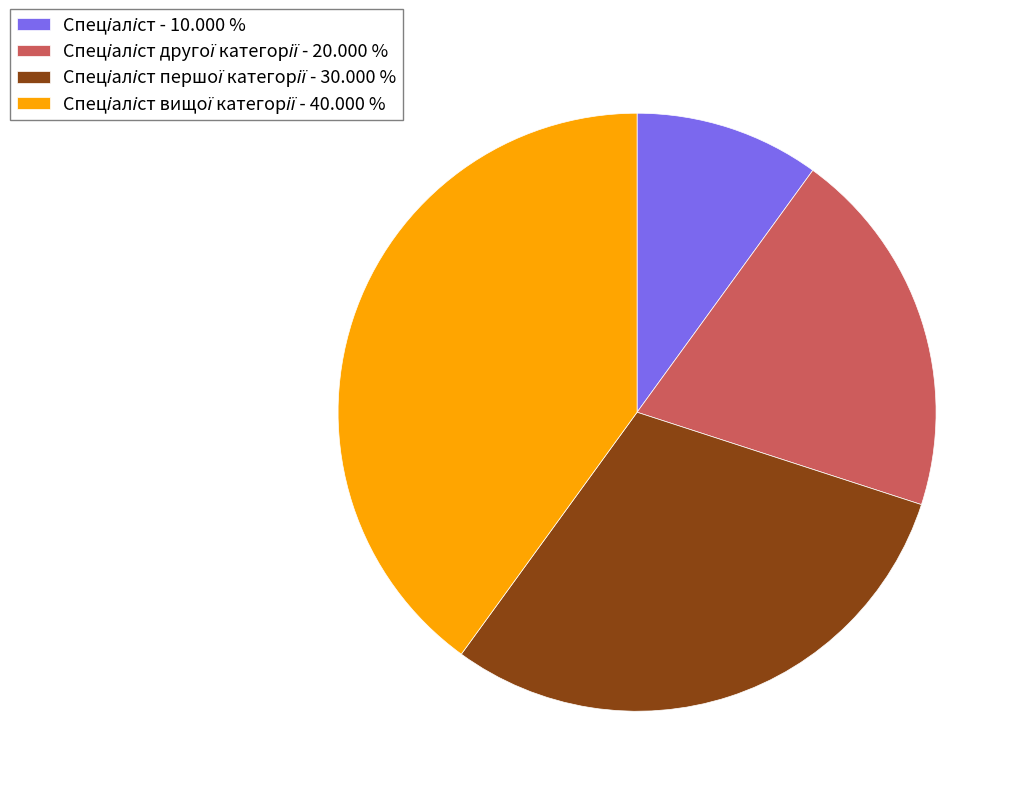

Count the number of slices in the pie.

4